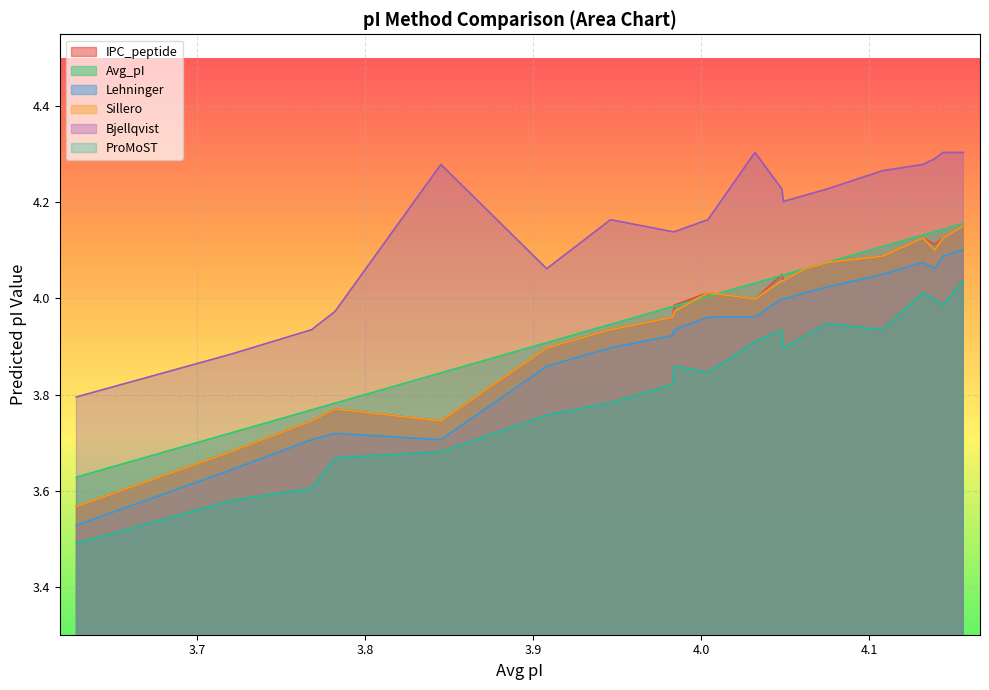

What is the difference between the IPC_peptide values at 4.132 and 3.845?

0.4